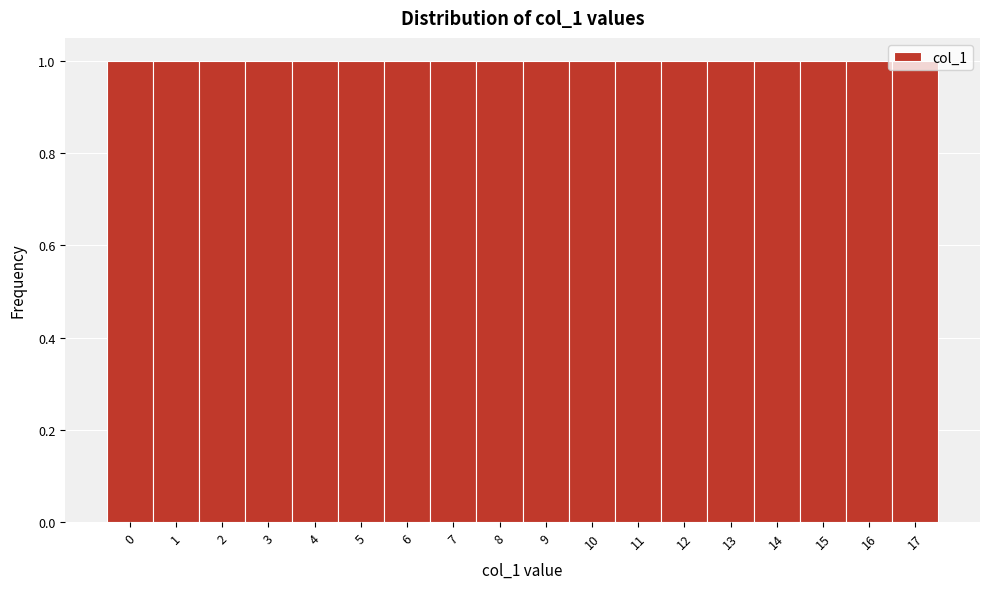

How tall is the bar that spans 0.5 to 1.5 on the x-axis? The values are not printed on the chart, so give them approximately, as read against the axis.

1